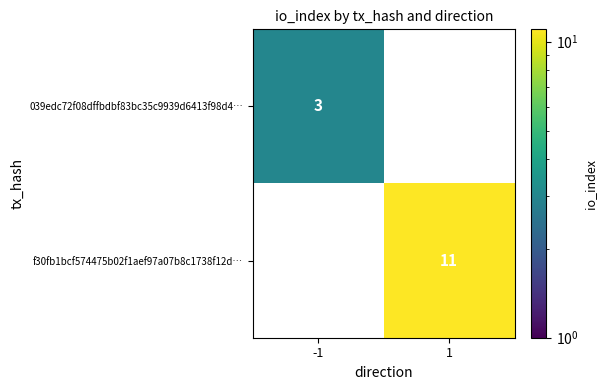

List the series in order of their overall mean, lowest first.

039edc72f08dffbdbf83bc35c9939d6413f98d4…, f30fb1bcf574475b02f1aef97a07b8c1738f12d…